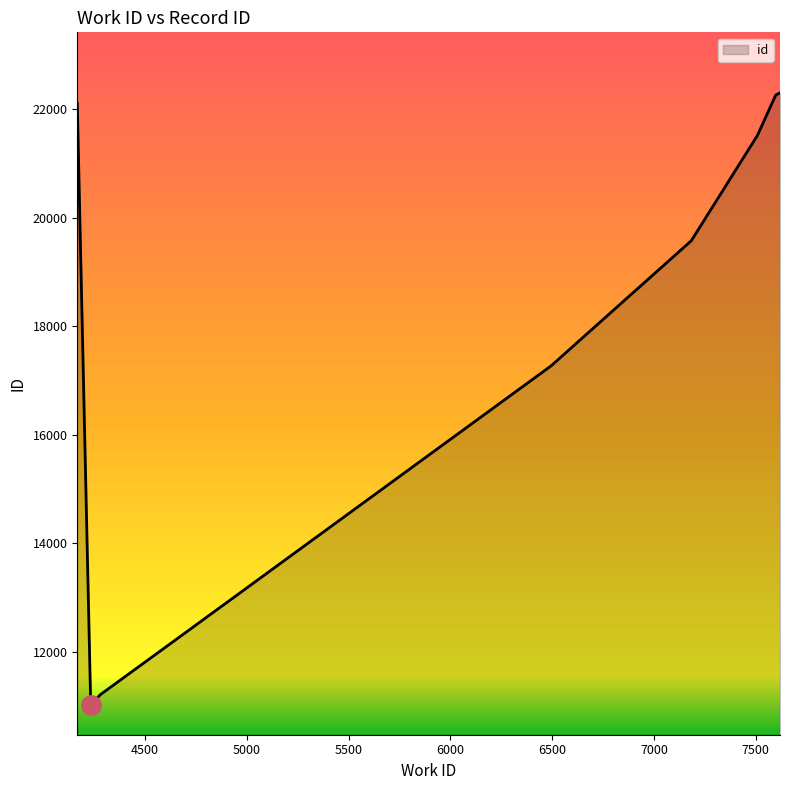

What is the difference between the maximum and minimum values?

11280